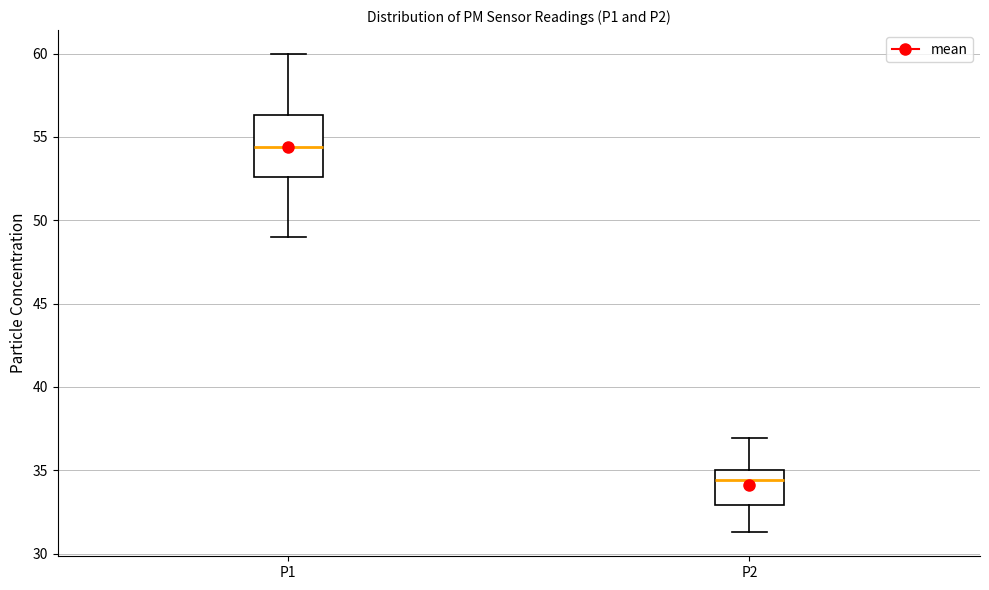

Reading left to right, transcribe this box plot: for each box, give where its median line is, the range the box spans, and where its two whiskers end, as read against the y-axis. The values are not printed on the chart, so give them approximately, as read against the axis.

P1: median 54.5, box 52.5 to 56.5, whiskers 49.0 to 60.0
P2: median 34.5, box 33.0 to 35.0, whiskers 31.5 to 37.0